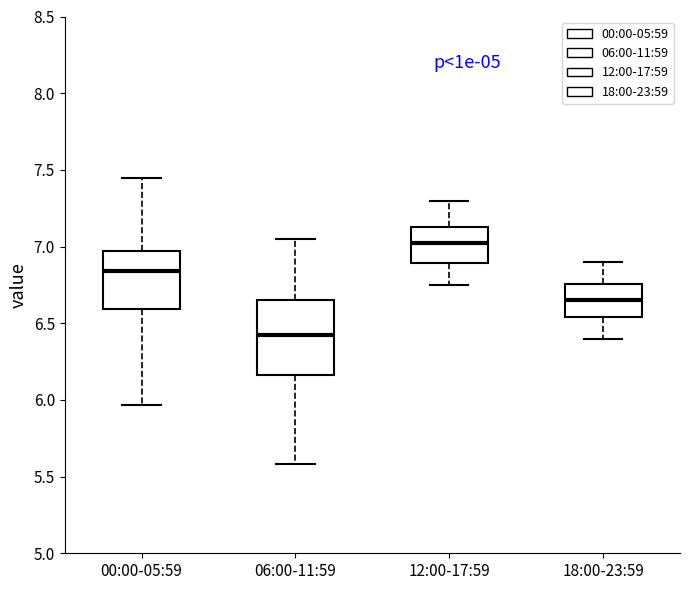

Which box's median line is the highest?

12:00-17:59